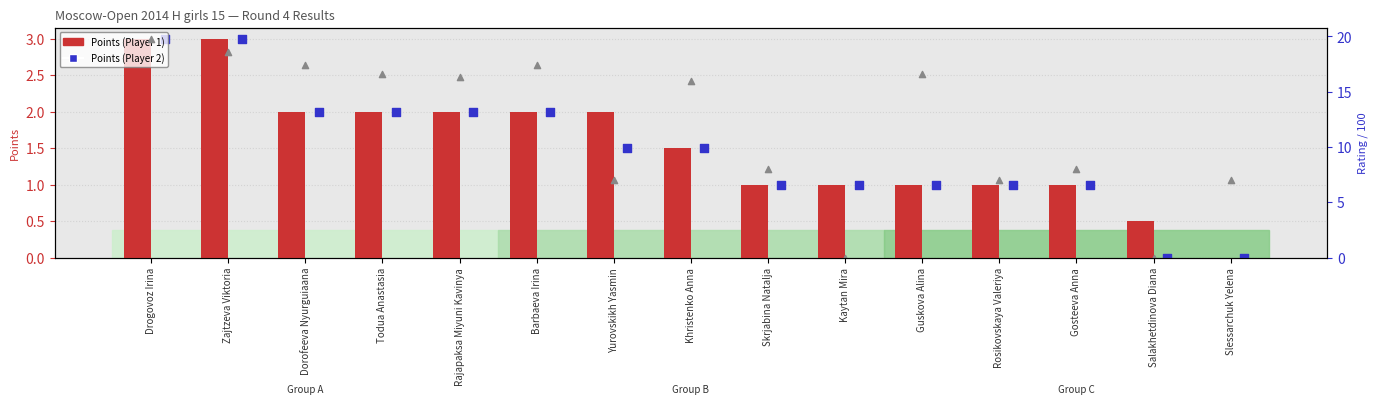

What is the total value across all series at Rajapaksa Miyuni Kavinya?

20.4